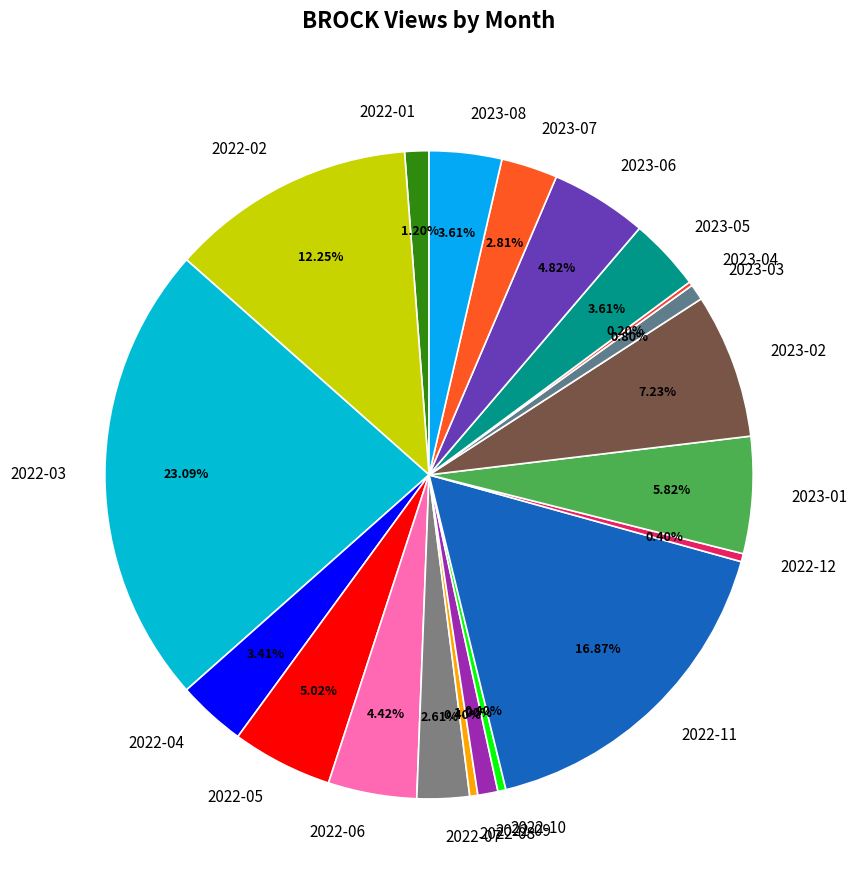

What percentage is NOT represented by 2023-05?

96.4%